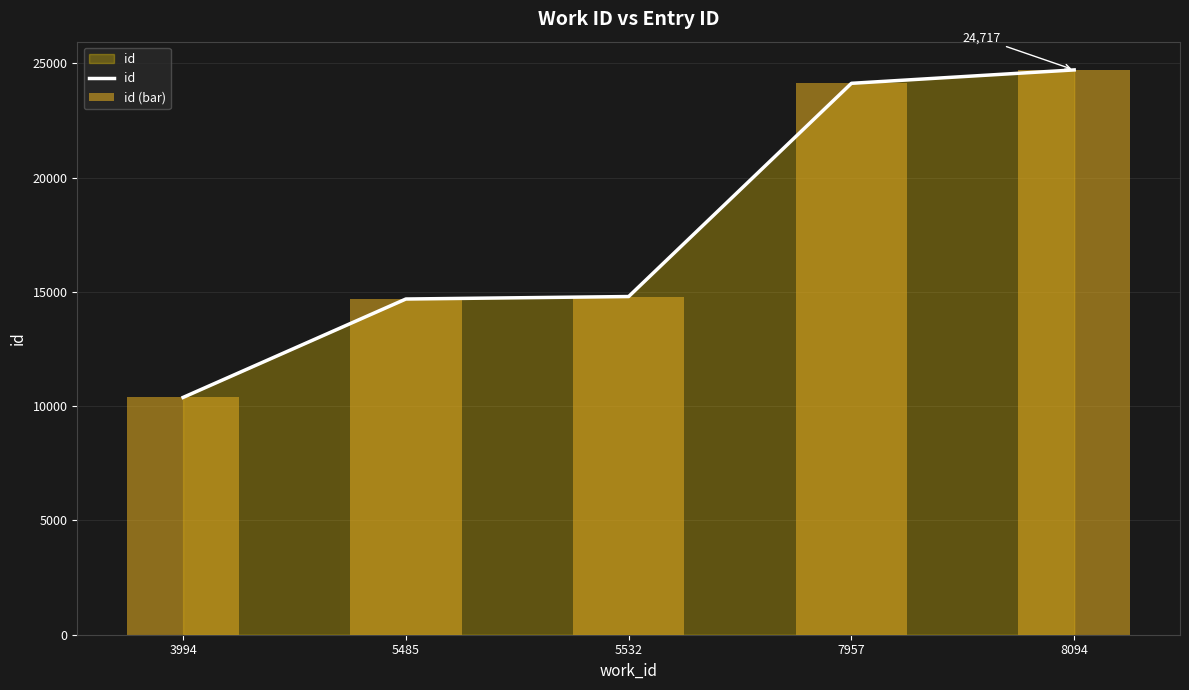

What is the value of the id bar at the 5th from the left?

24717